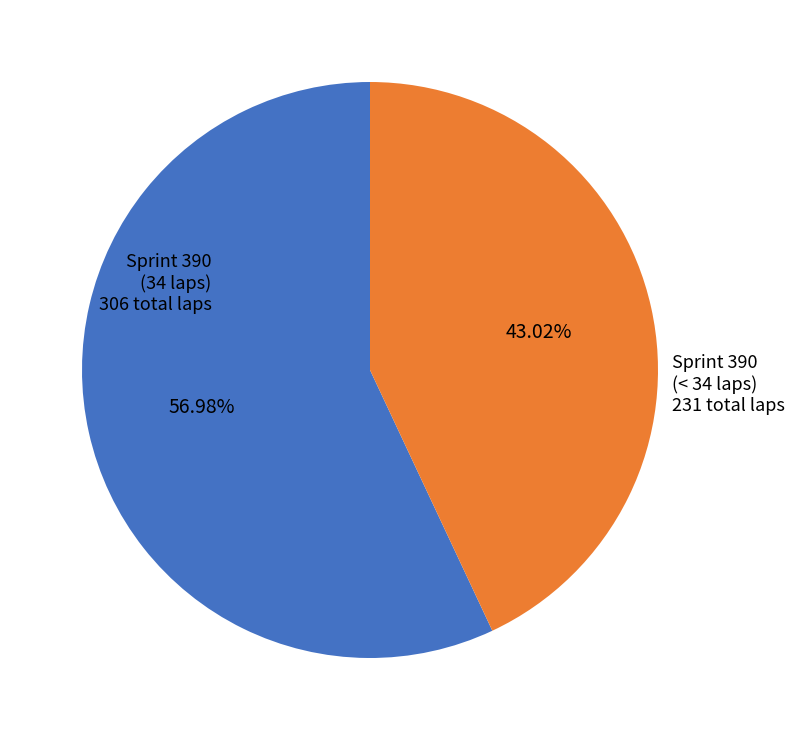

Which category has the biggest portion of the pie?

Sprint 390 (34 laps) 306 total laps